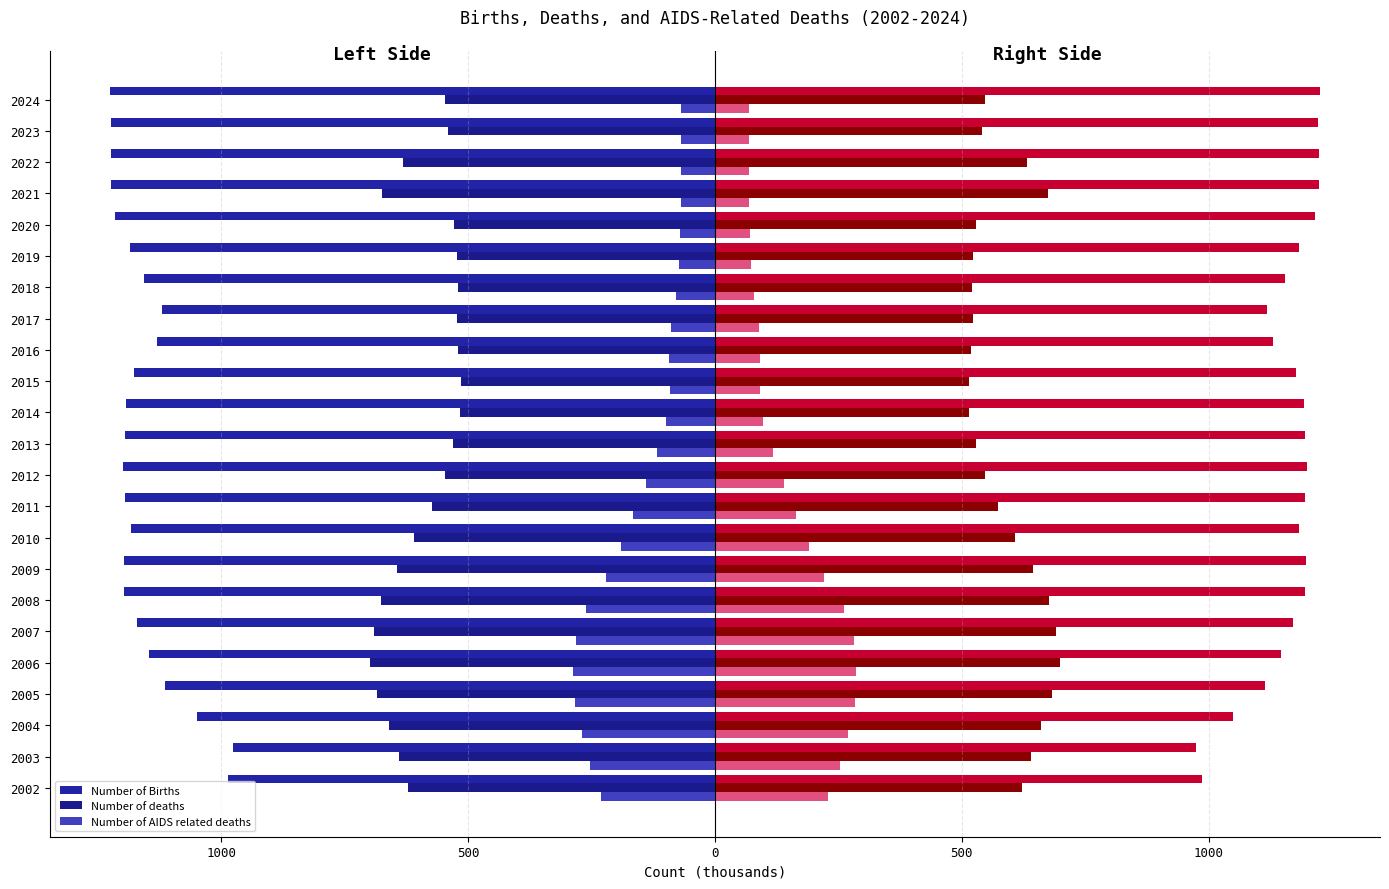

Which has a higher value, 2002 or 2004?

2002